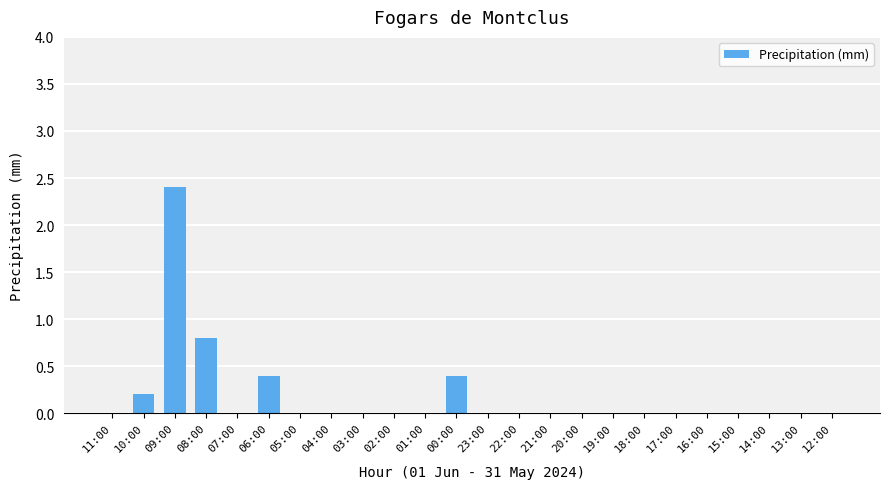

Does the chart contain stacked bars?

No